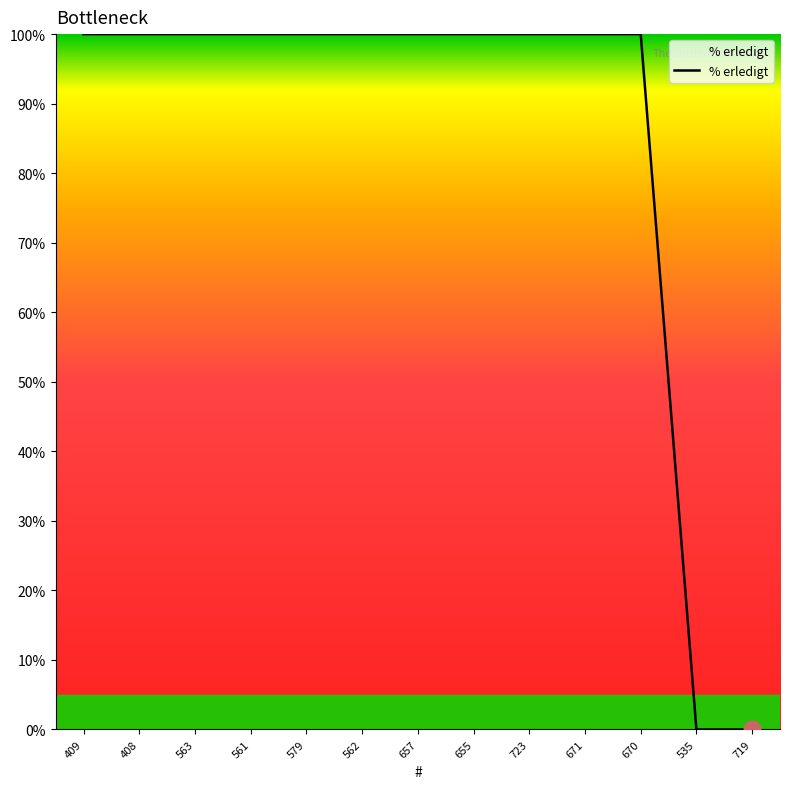

What is the sum of the values at 670 and 671?

200